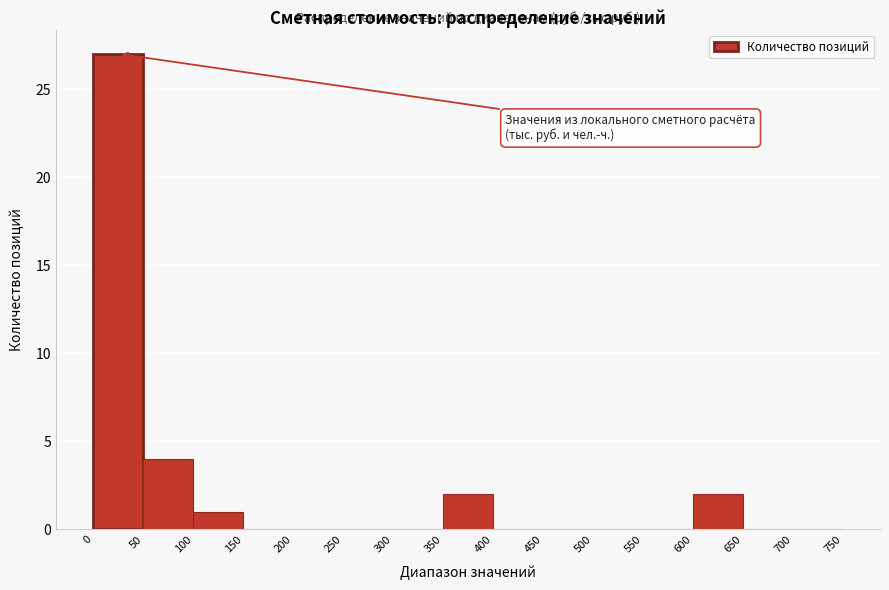

Over which range of the x-axis is the bar tallest?

0 to 50